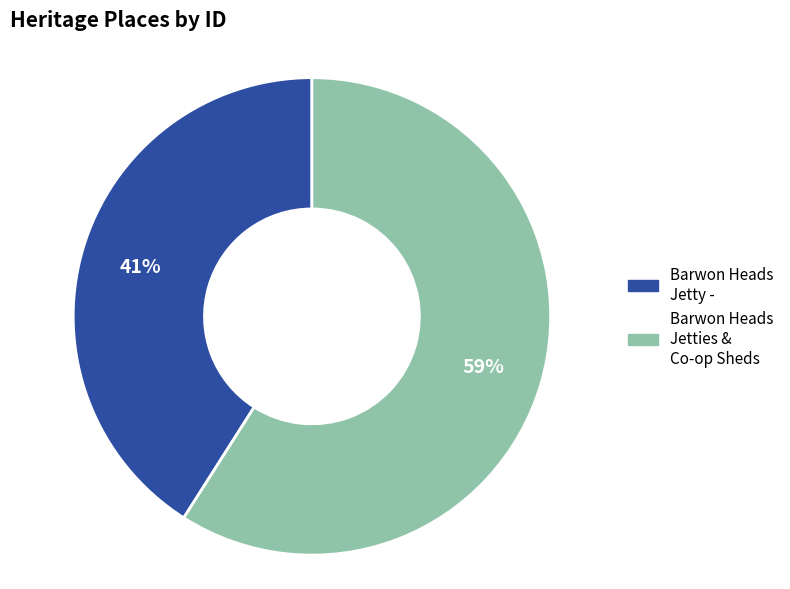

Which slice is the largest?

Barwon Heads Jetties & Co-op Sheds